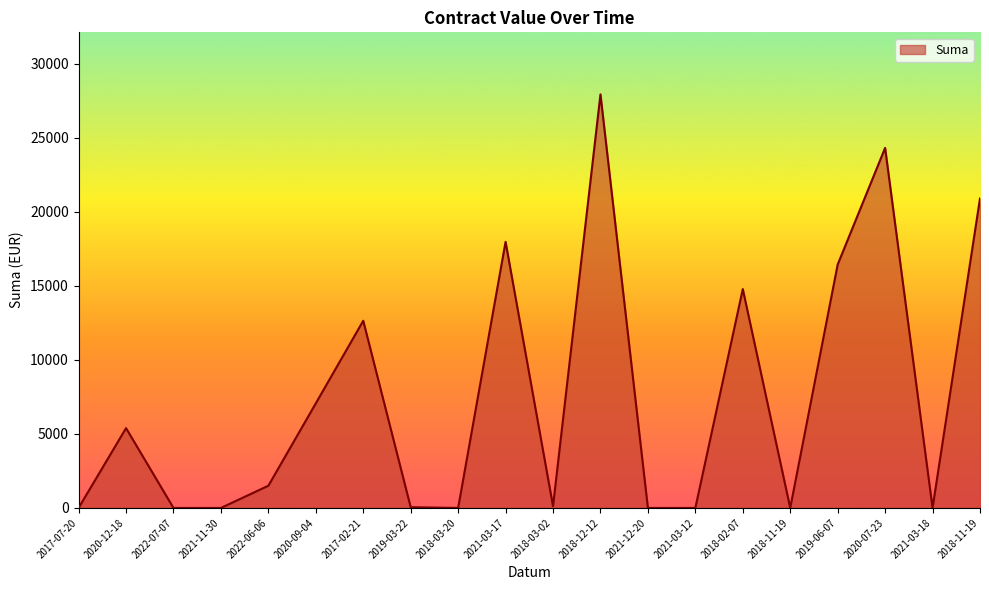

Reading right to left, extract all data points from this chart.

2018-11-19=20912.4	2021-03-18=0.0	2020-07-23=24328.8	2019-06-07=16445.4	2018-11-19=0.0	2018-02-07=14790.0	2021-03-12=0.0	2021-12-20=0.0	2018-12-12=27944.8	2018-03-02=120.0	2021-03-17=17979.5	2018-03-20=0.0	2019-03-22=50.5	2017-02-21=12648.7	2020-09-04=7068.8	2022-06-06=1500.0	2021-11-30=0.0	2022-07-07=0.0	2020-12-18=5393.4	2017-07-20=0.0